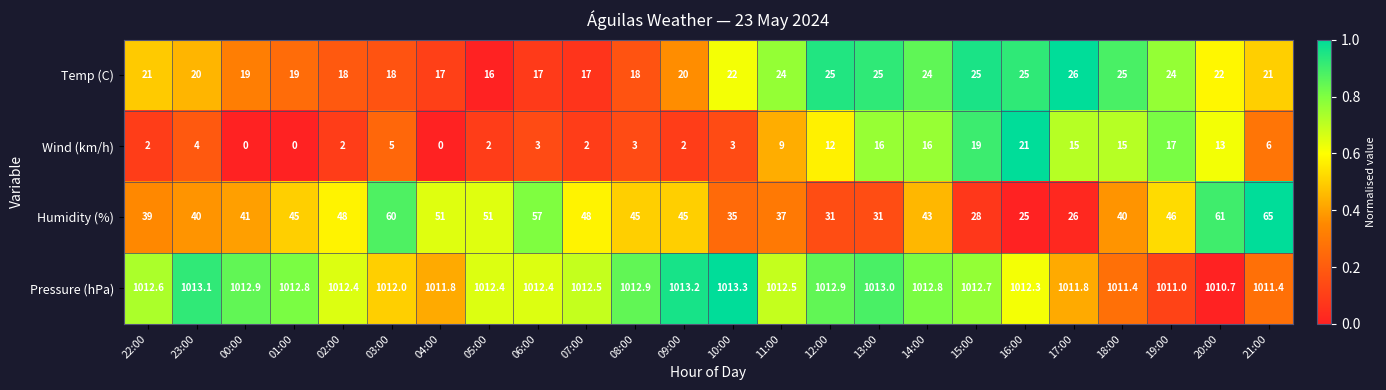

What value does the Wind (km/h) series have at 08:00?

3.0